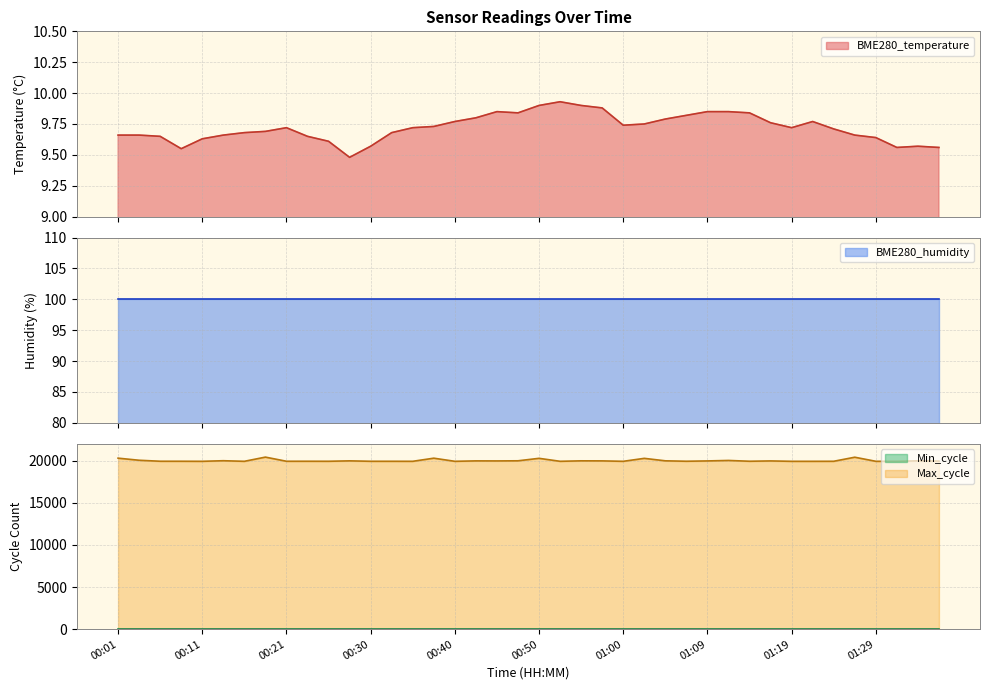

What is the maximum value for Max_cycle?

20422